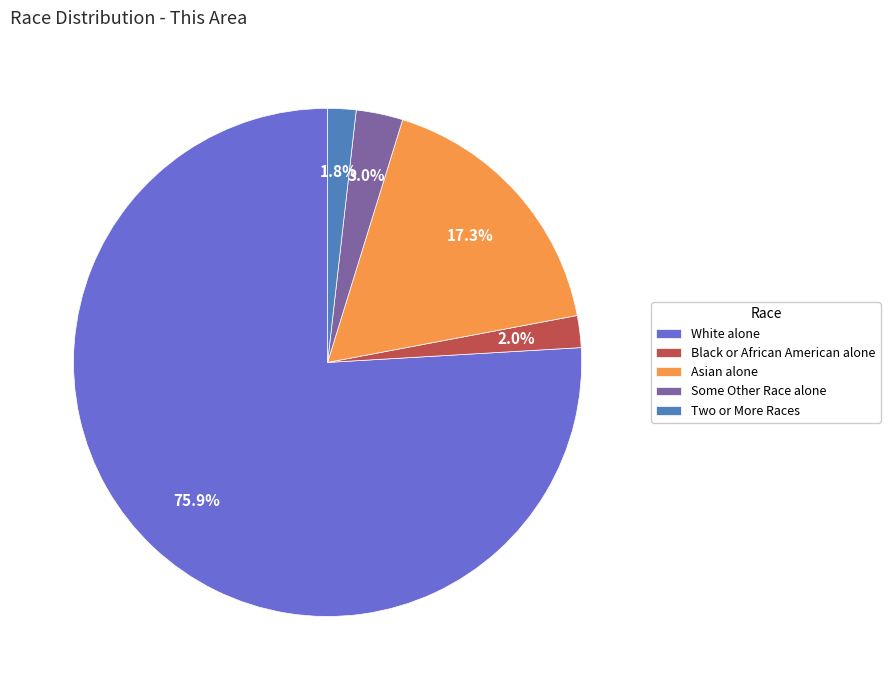

What percentage do Some Other Race alone and Two or More Races together represent?

4.8%